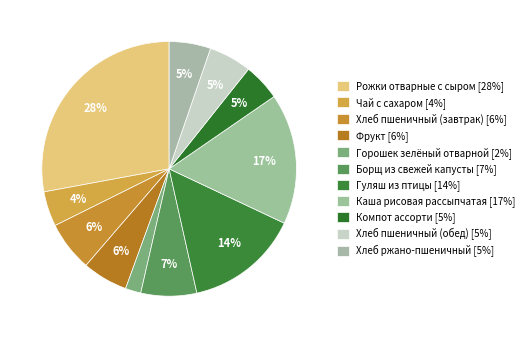

Count the number of slices in the pie.

11